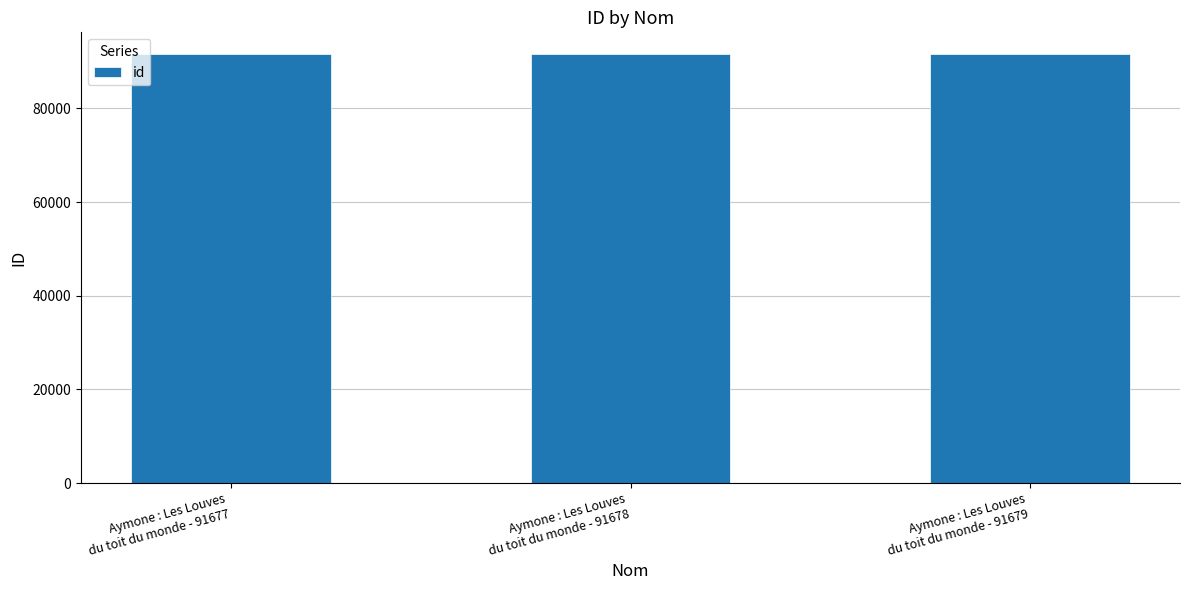

What is the value of the 1st bar from the left?

91677